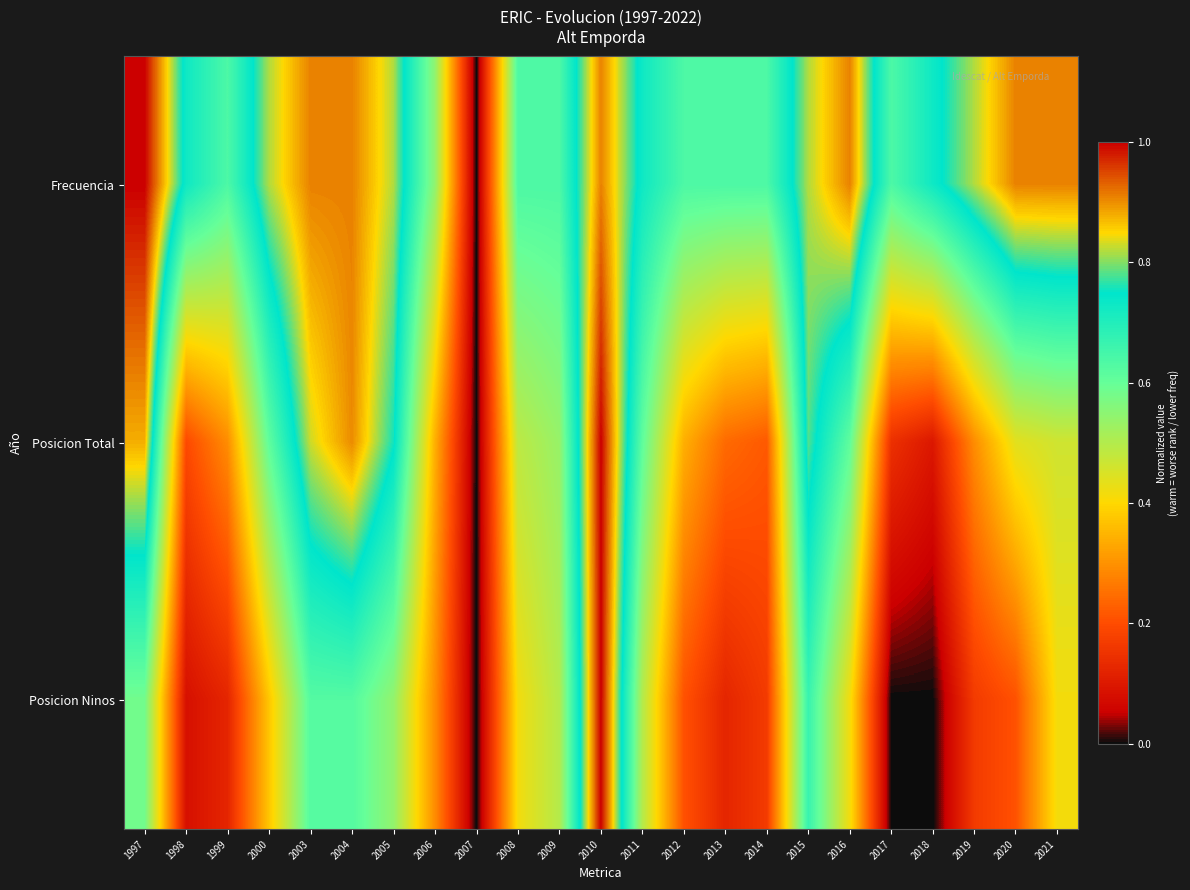

What is the total value across all series at 2012?

1.2